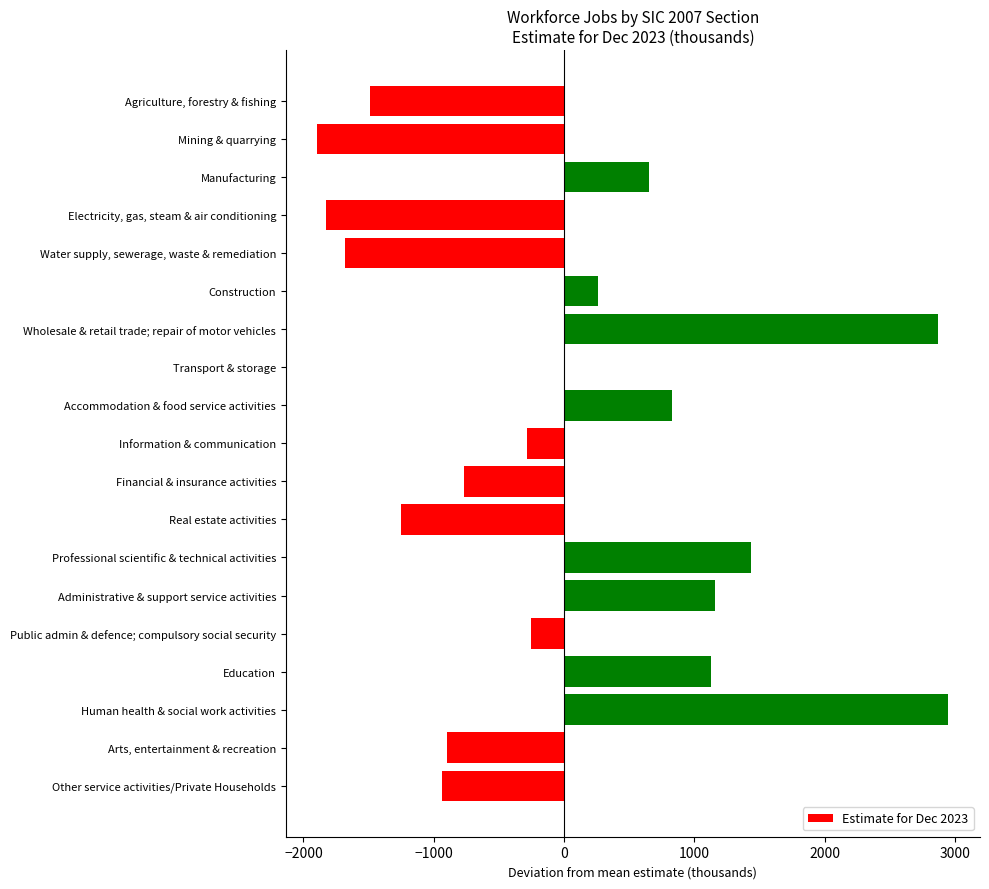

What is the greatest value displayed?

2949.1